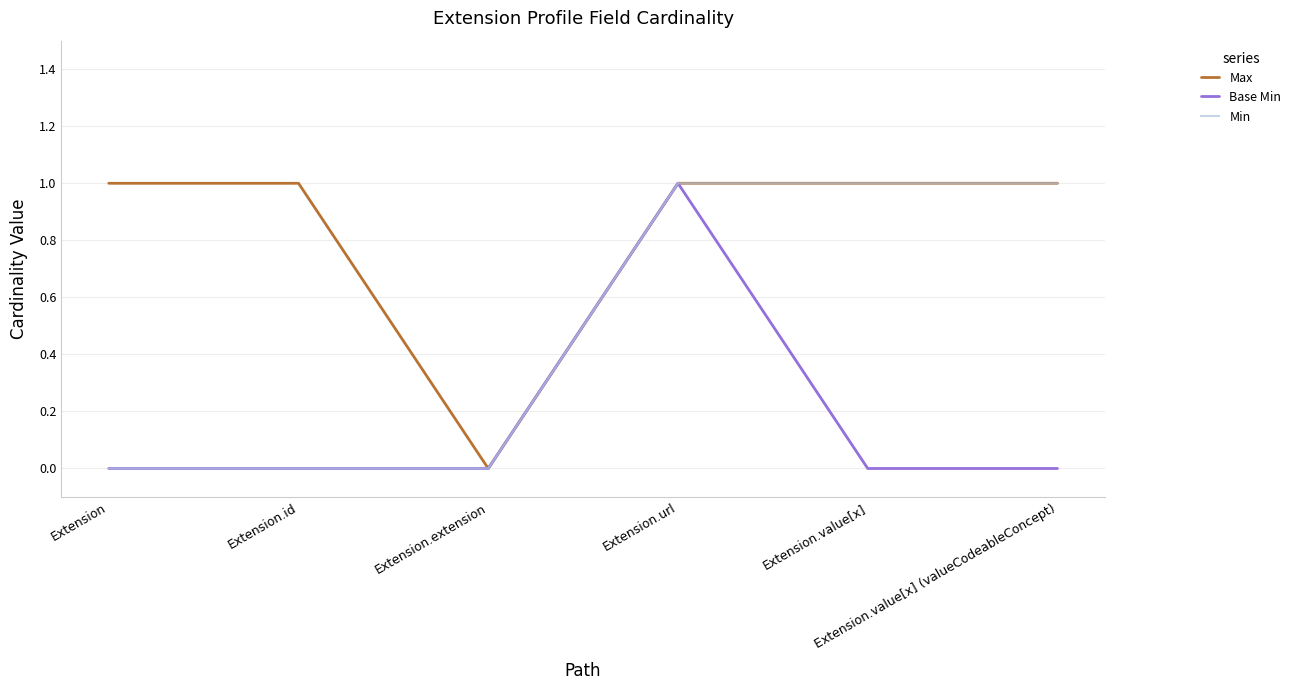

At which label does Max reach its minimum?

Extension.extension